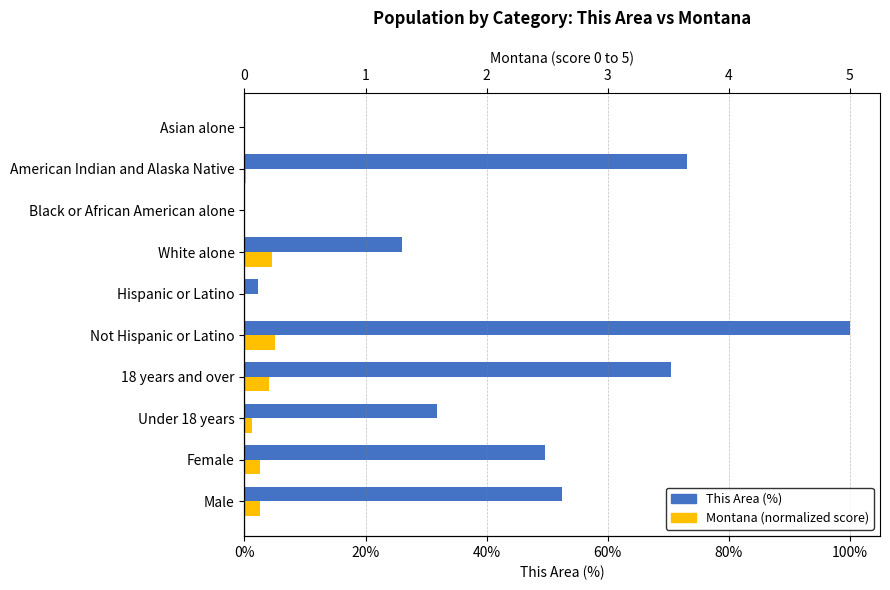

How many values in the Montana (normalized score) series are below 2?

5